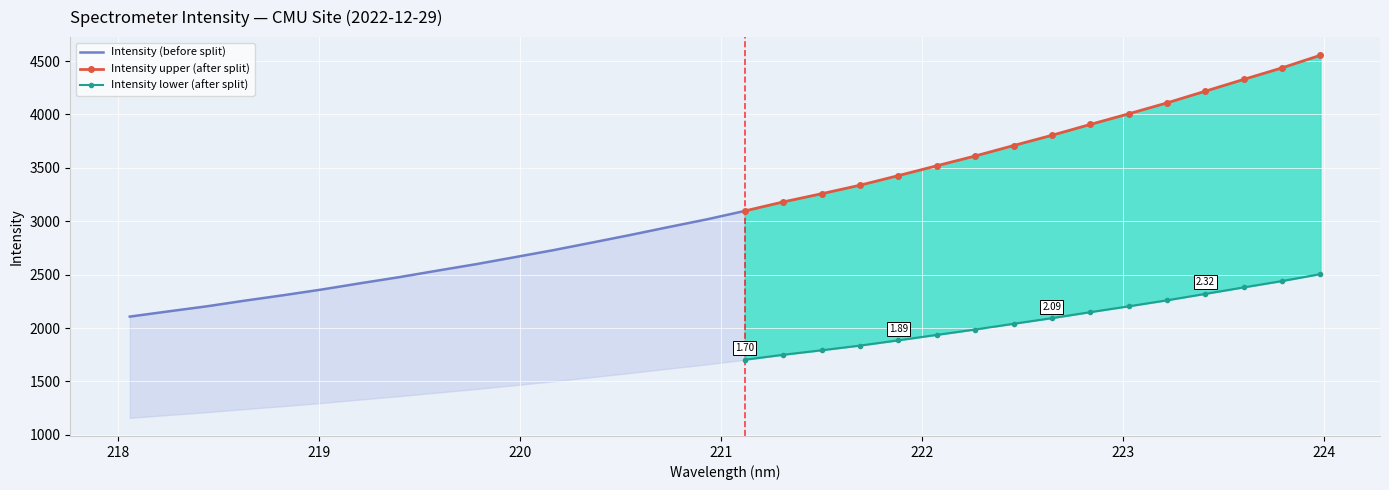

Where does the data first go above 3096?

16